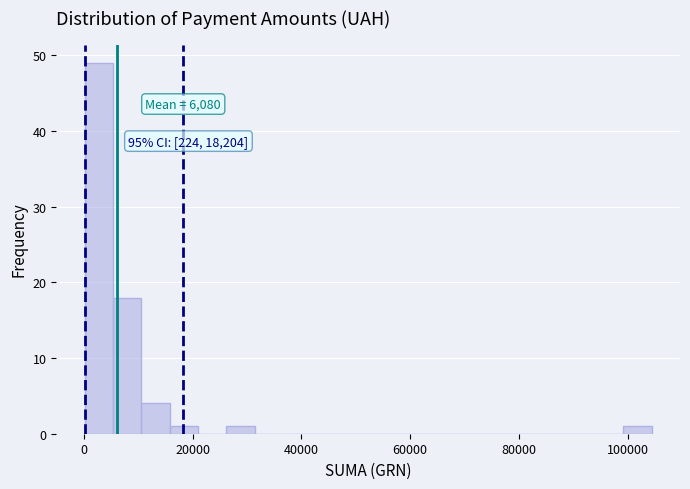

Read against the x-axis, roughly where is the centre of the tallest bar?

2000